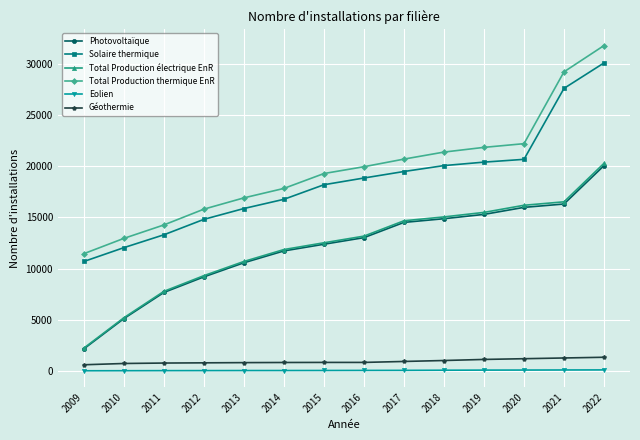

How many series are shown in this chart?

6